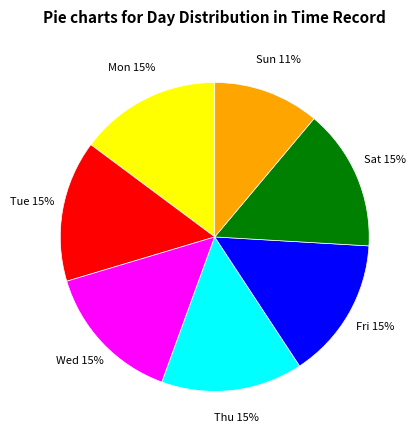

Does any single category account for the majority?

No